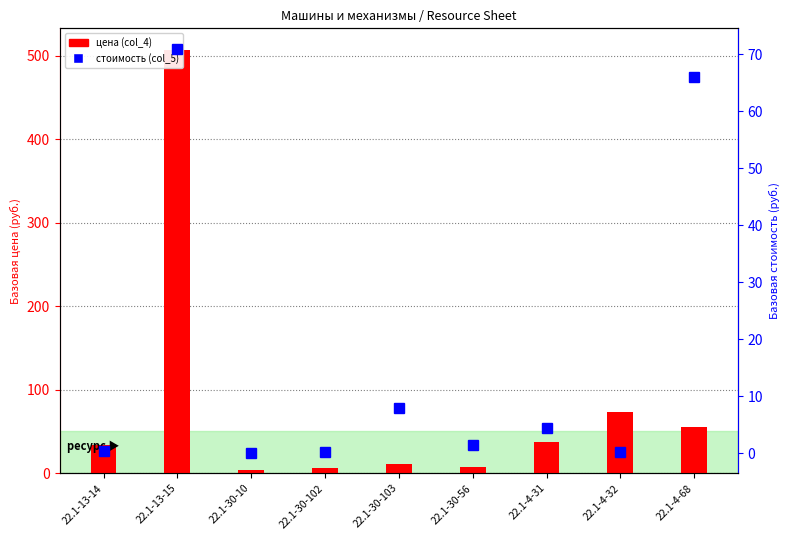

Reading right to left, list all the values displayed in this chart.

цена (col_4): 22.1-4-68=54.9	22.1-4-32=73.3	22.1-4-31=37.4	22.1-30-56=7.4	22.1-30-103=10.7	22.1-30-102=6.1	22.1-30-10=4.5	22.1-13-15=507.2	22.1-13-14=34.1
стоимость (col_5): 22.1-4-68=65.9	22.1-4-32=0.1	22.1-4-31=4.4	22.1-30-56=1.4	22.1-30-103=7.9	22.1-30-102=0.2	22.1-30-10=0.0	22.1-13-15=71.0	22.1-13-14=0.3